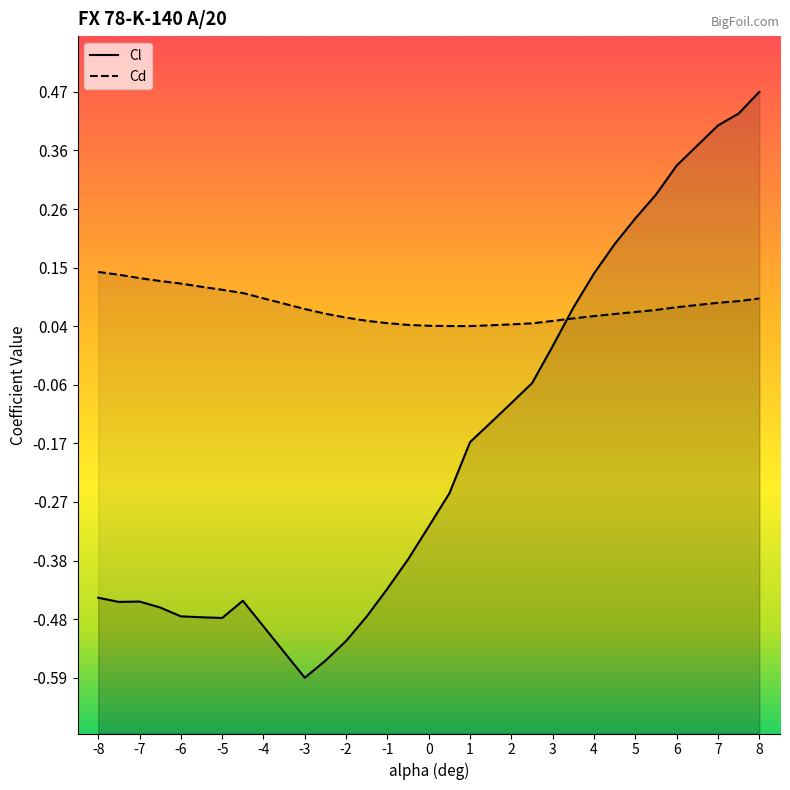

What is the difference between the maximum and minimum values in the Cl series?

1.1